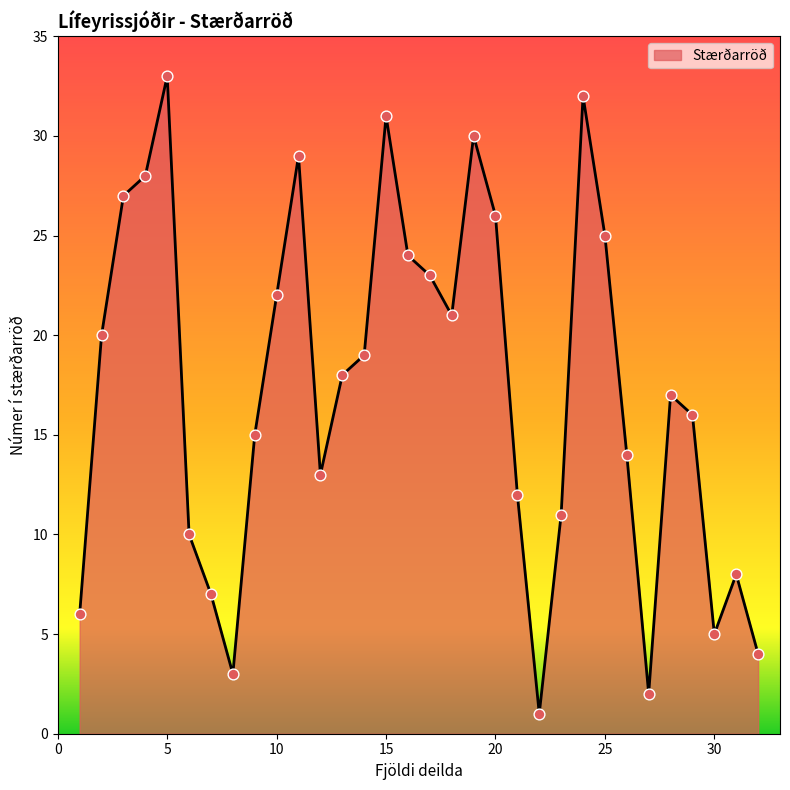

What is the greatest value displayed?

33